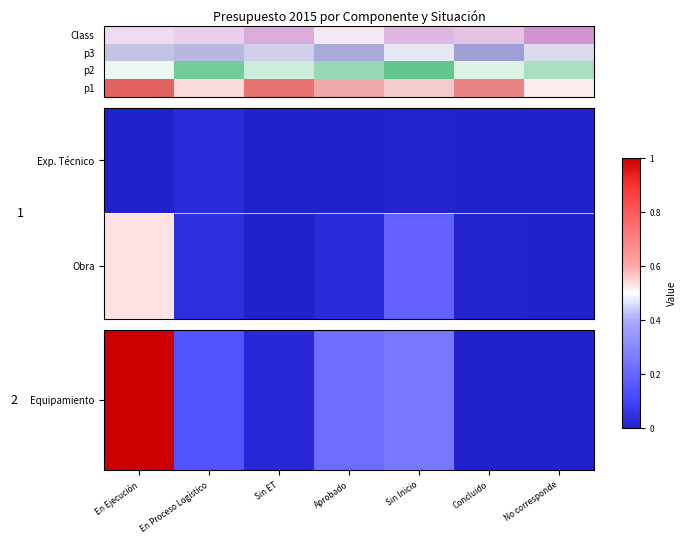

What is the greatest value displayed?

1.0